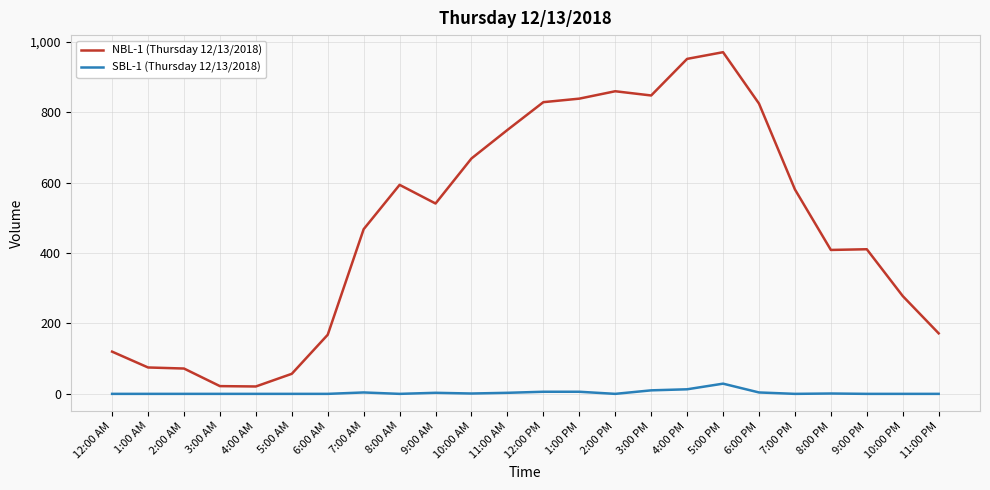

List the series in order of their overall mean, lowest first.

SBL-1 (Thursday 12/13/2018), NBL-1 (Thursday 12/13/2018)